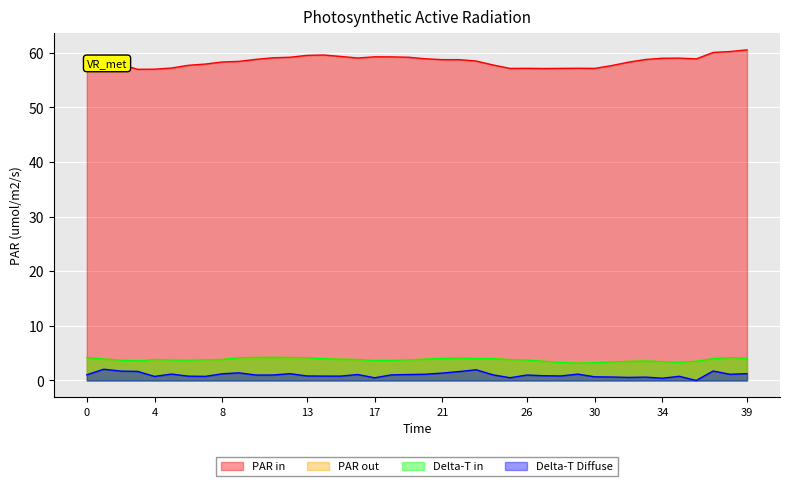

Reading left to right, extract all data points from this chart.

PAR in: 57.7	57.8	57.9	56.9	57.0	57.2	57.7	57.9	58.3	58.4	58.8	59.1	59.2	59.5	59.6	59.3	59.0	59.2	59.2	59.2	58.9	58.7	58.7	58.5	57.7	57.1	57.1	57.1	57.1	57.1	57.1	57.6	58.3	58.7	59.0	59.0	58.9	60.0	60.2	60.5
PAR out: 4.2	3.9	3.7	3.6	3.8	3.7	3.7	3.8	3.8	4.2	4.2	4.2	4.2	4.2	4.0	3.9	3.8	3.7	3.7	3.8	3.9	4.0	4.1	4.0	4.0	3.8	3.7	3.5	3.3	3.2	3.3	3.4	3.5	3.6	3.4	3.3	3.5	4.0	4.2	4.1
Delta-T in: 4.2	3.9	3.7	3.6	3.8	3.7	3.7	3.8	3.8	4.1	4.2	4.2	4.2	4.2	4.0	3.9	3.8	3.7	3.7	3.8	3.9	4.0	4.1	4.0	4.0	3.8	3.7	3.5	3.3	3.2	3.3	3.4	3.5	3.6	3.4	3.3	3.5	4.0	4.2	4.1
Delta-T Diffuse: 1.0	2.1	1.7	1.7	0.7	1.2	0.8	0.8	1.2	1.4	1.0	1.0	1.2	0.8	0.8	0.8	1.1	0.5	1.0	1.1	1.1	1.4	1.6	2.0	1.0	0.5	1.0	0.9	0.8	1.2	0.7	0.6	0.6	0.6	0.4	0.8	0.0	1.7	1.1	1.3